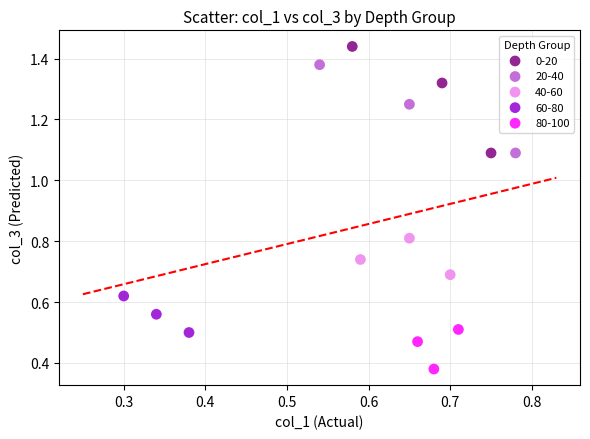

Which series contains the highest Y value?

0-20